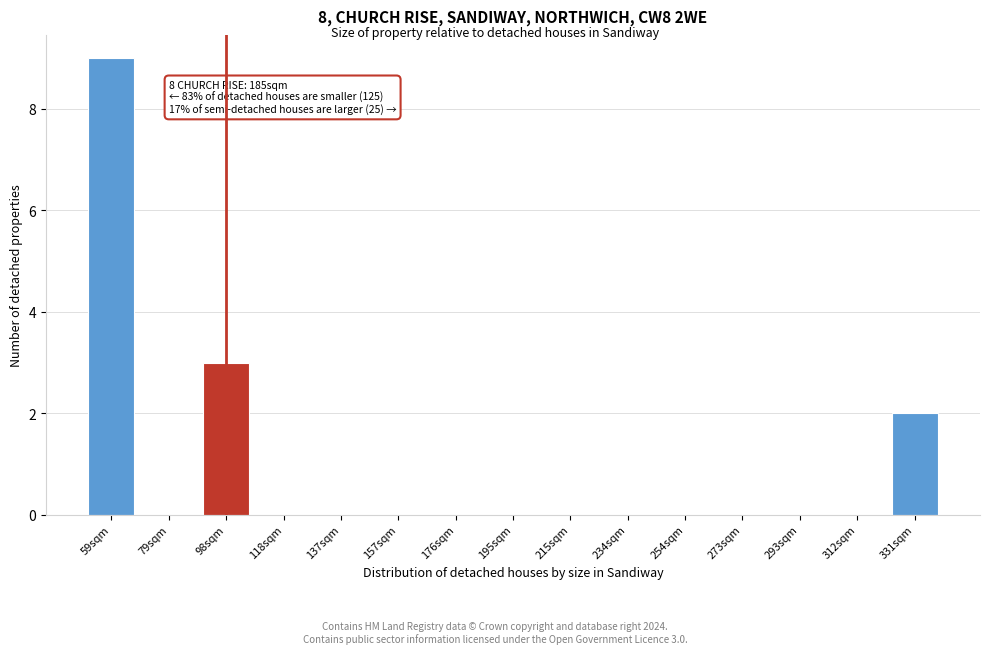

Reading right to left, list all the values displayed in this chart.

331sqm=2	312sqm=0	293sqm=0	273sqm=0	254sqm=0	234sqm=0	215sqm=0	195sqm=0	176sqm=0	157sqm=0	137sqm=0	118sqm=0	98sqm=3	79sqm=0	59sqm=9